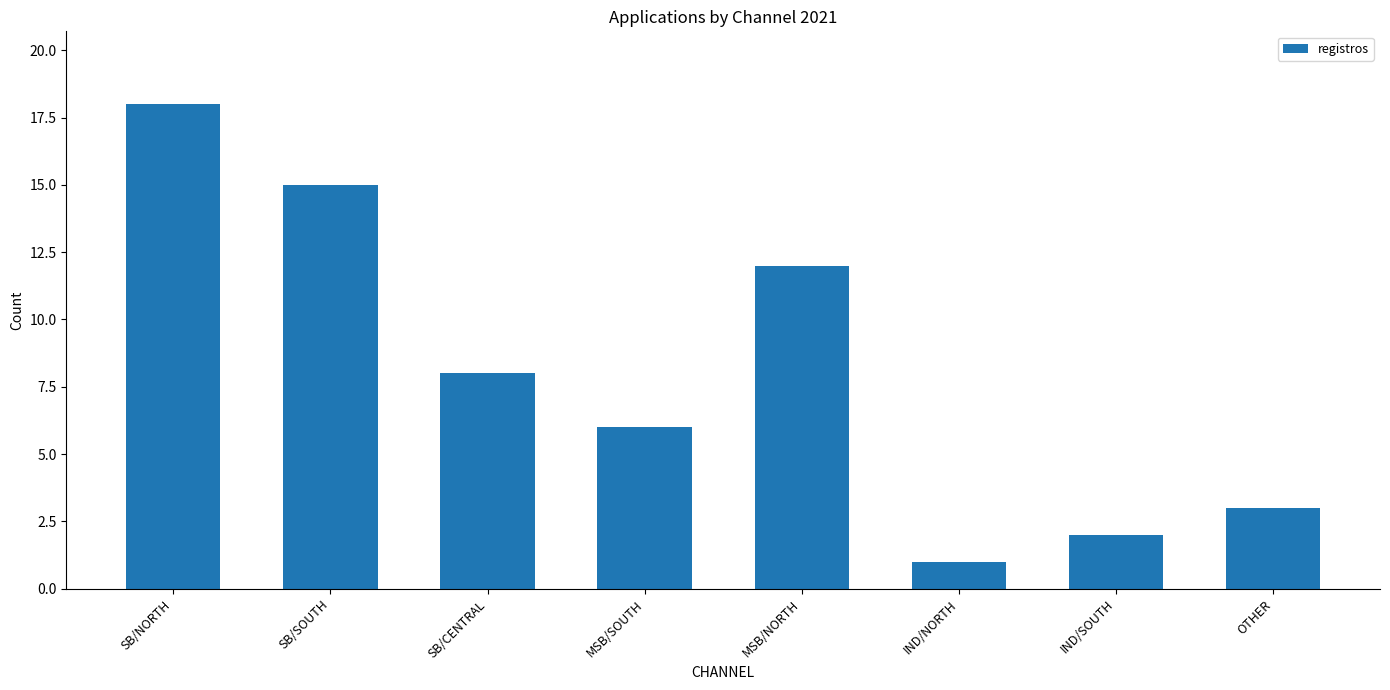

Which category has the lowest value across all series?

IND/NORTH